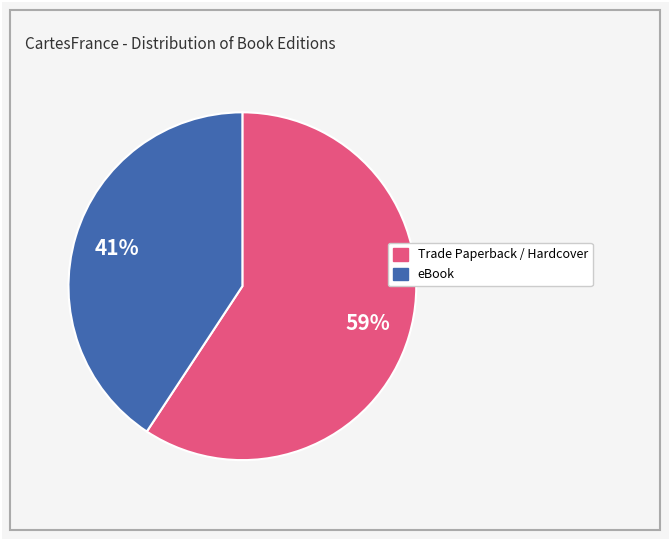

Is there a majority slice in this chart?

Yes